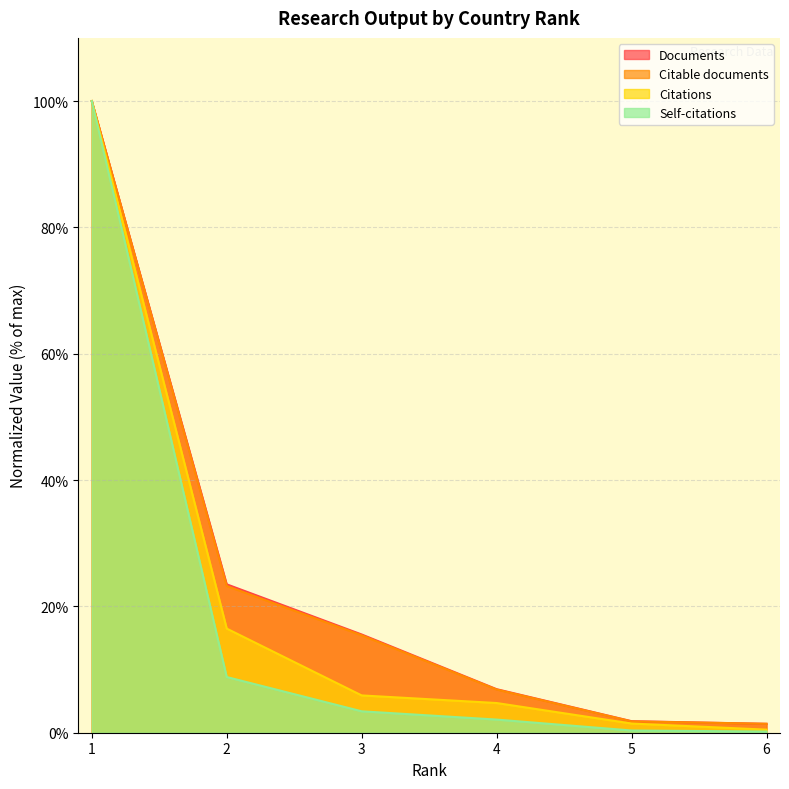

At which category is the sum across all series the highest?

1